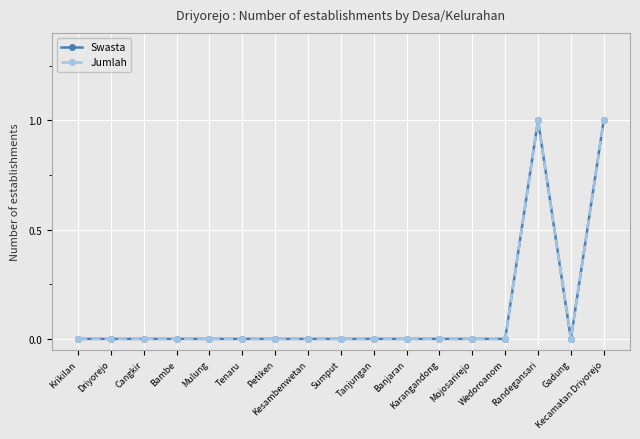

Is this an area chart (filled region under the line)?

No